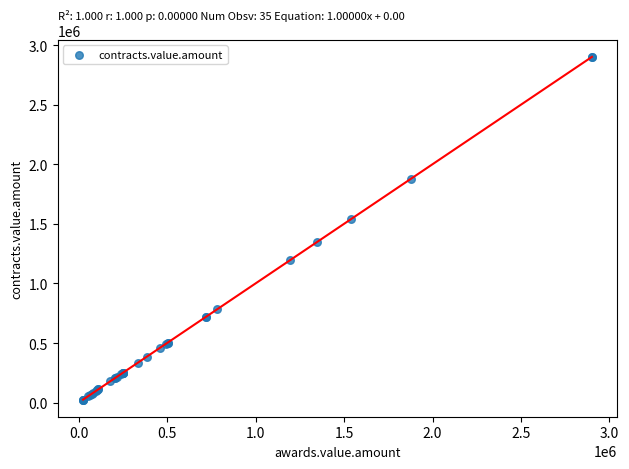

What Y value in the scatter plot is closest to 1463249?

1537383.0